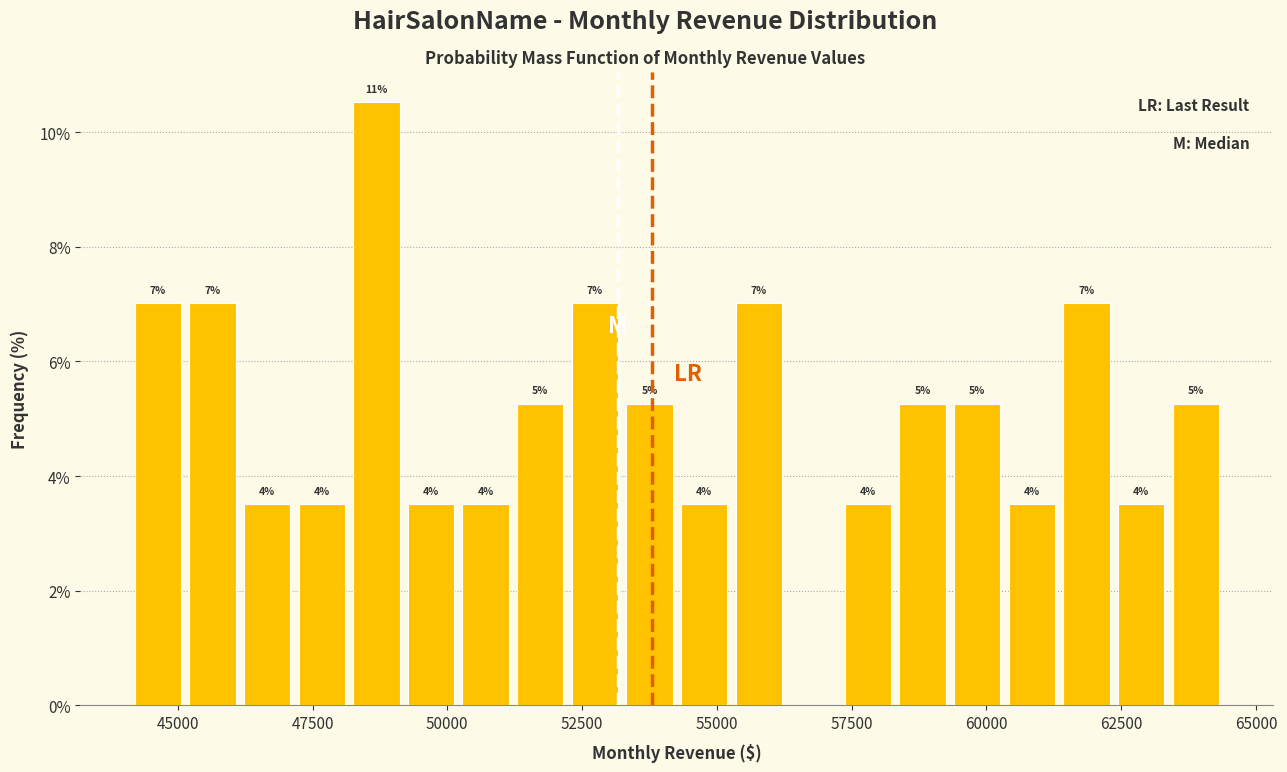

Around what value on the x-axis is the tallest bar? Give the approximate position of its centre, as read against the axis.

48500